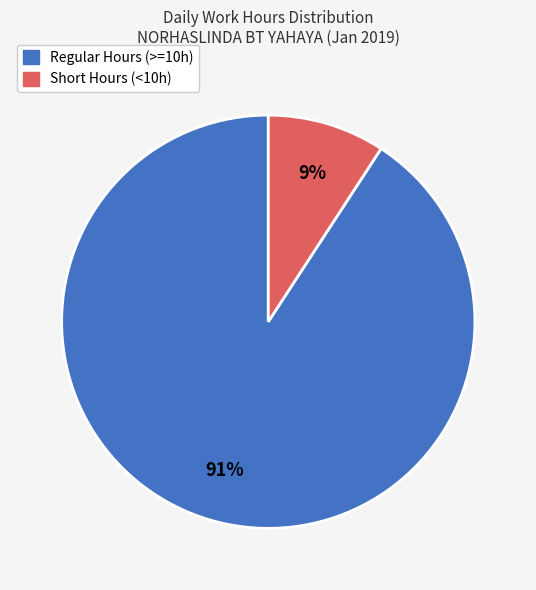

Is there any slice that represents more than half of the pie?

Yes